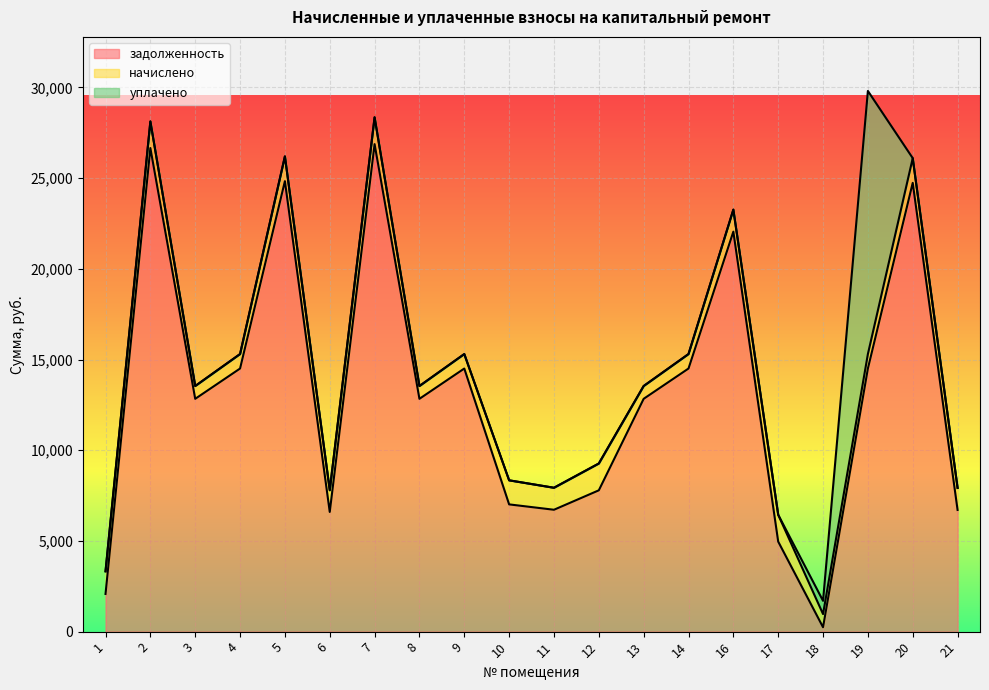

The value of задолженность at 5 is 38712.5. True or false?

False